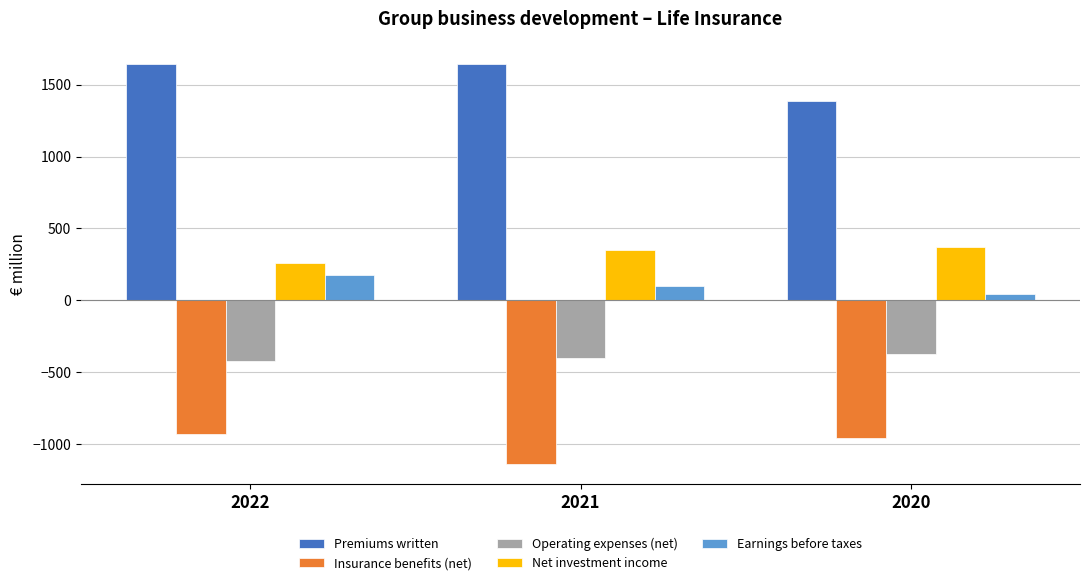

How many bars are there in total?

15